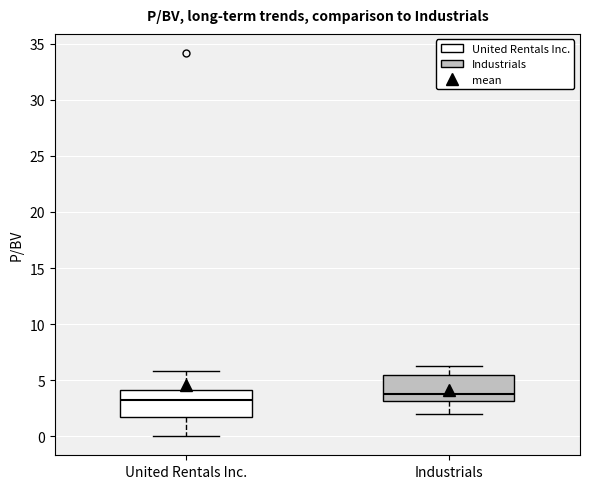

Reading left to right, transcribe this box plot: for each box, give where its median line is, the range the box spans, and where its two whiskers end, as read against the y-axis. The values are not printed on the chart, so give them approximately, as read against the axis.

United Rentals Inc.: median 3.0, box 1.5 to 4.0, whiskers 0.0 to 6.0
Industrials: median 3.5, box 3.0 to 5.5, whiskers 2.0 to 6.5